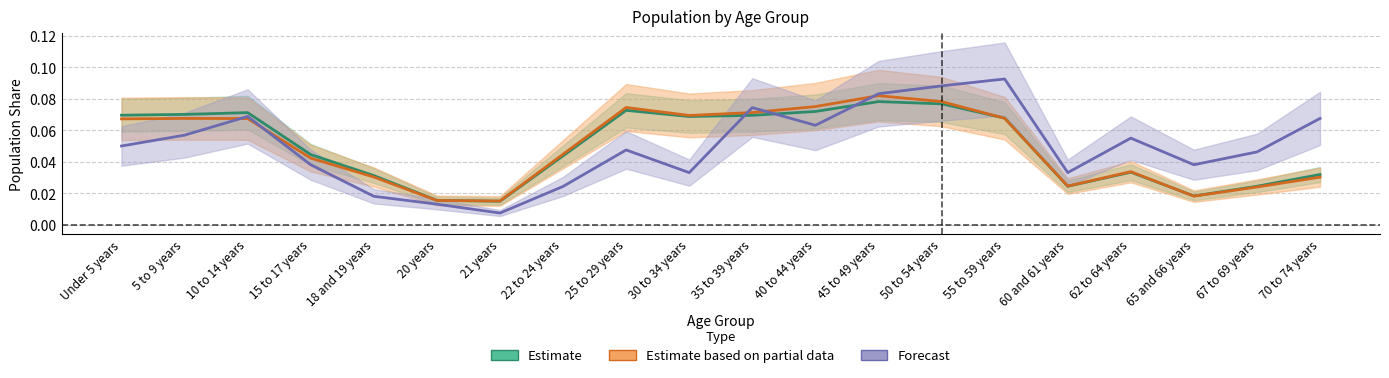

Reading left to right, list all the values displayed in this chart.

Estimate: Under 5 years=0.1	5 to 9 years=0.1	10 to 14 years=0.1	15 to 17 years=0.0	18 and 19 years=0.0	20 years=0.0	21 years=0.0	22 to 24 years=0.0	25 to 29 years=0.1	30 to 34 years=0.1	35 to 39 years=0.1	40 to 44 years=0.1	45 to 49 years=0.1	50 to 54 years=0.1	55 to 59 years=0.1	60 and 61 years=0.0	62 to 64 years=0.0	65 and 66 years=0.0	67 to 69 years=0.0	70 to 74 years=0.0
Estimate based on partial data: Under 5 years=0.1	5 to 9 years=0.1	10 to 14 years=0.1	15 to 17 years=0.0	18 and 19 years=0.0	20 years=0.0	21 years=0.0	22 to 24 years=0.0	25 to 29 years=0.1	30 to 34 years=0.1	35 to 39 years=0.1	40 to 44 years=0.1	45 to 49 years=0.1	50 to 54 years=0.1	55 to 59 years=0.1	60 and 61 years=0.0	62 to 64 years=0.0	65 and 66 years=0.0	67 to 69 years=0.0	70 to 74 years=0.0
Forecast: Under 5 years=0.1	5 to 9 years=0.1	10 to 14 years=0.1	15 to 17 years=0.0	18 and 19 years=0.0	20 years=0.0	21 years=0.0	22 to 24 years=0.0	25 to 29 years=0.0	30 to 34 years=0.0	35 to 39 years=0.1	40 to 44 years=0.1	45 to 49 years=0.1	50 to 54 years=0.1	55 to 59 years=0.1	60 and 61 years=0.0	62 to 64 years=0.1	65 and 66 years=0.0	67 to 69 years=0.0	70 to 74 years=0.1